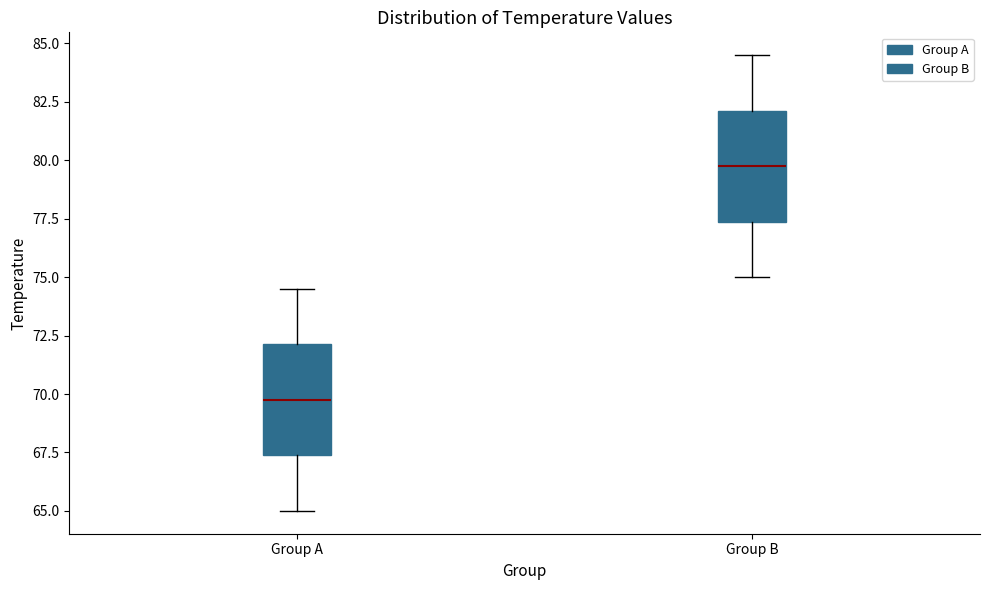

Where is the lower edge of the box for Group B on the y-axis? The values are not printed on the chart, so give them approximately, as read against the axis.

77.5